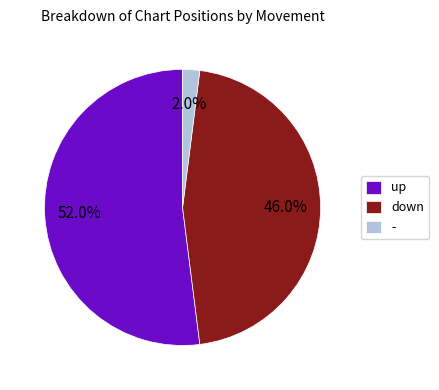

Is there any slice that represents more than half of the pie?

Yes